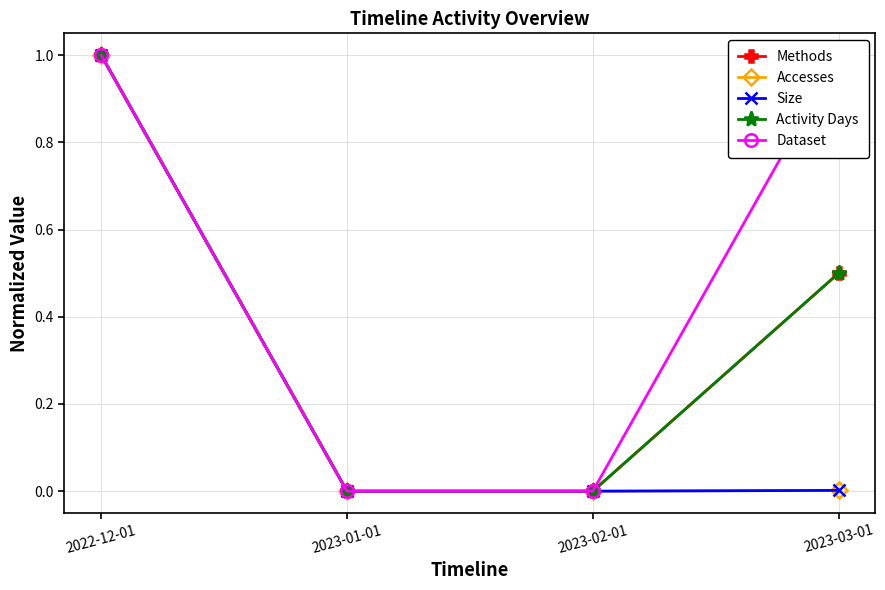

At which category does the chart reach its minimum across all series?

2023-01-01